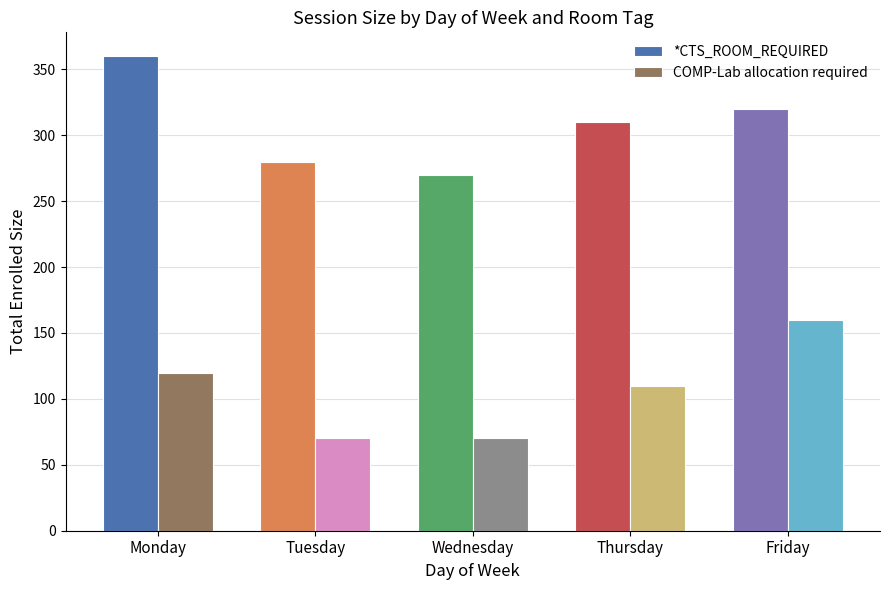

Which series has the largest total across all categories?

*CTS_ROOM_REQUIRED